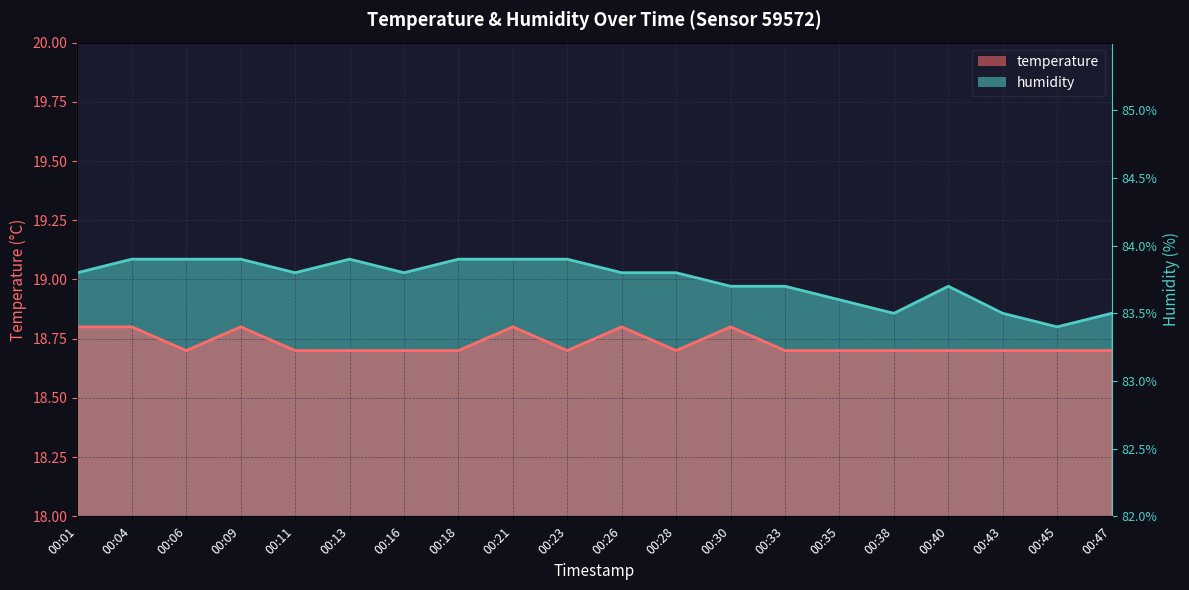

Rank the series by their average value, from lowest to highest.

temperature, humidity